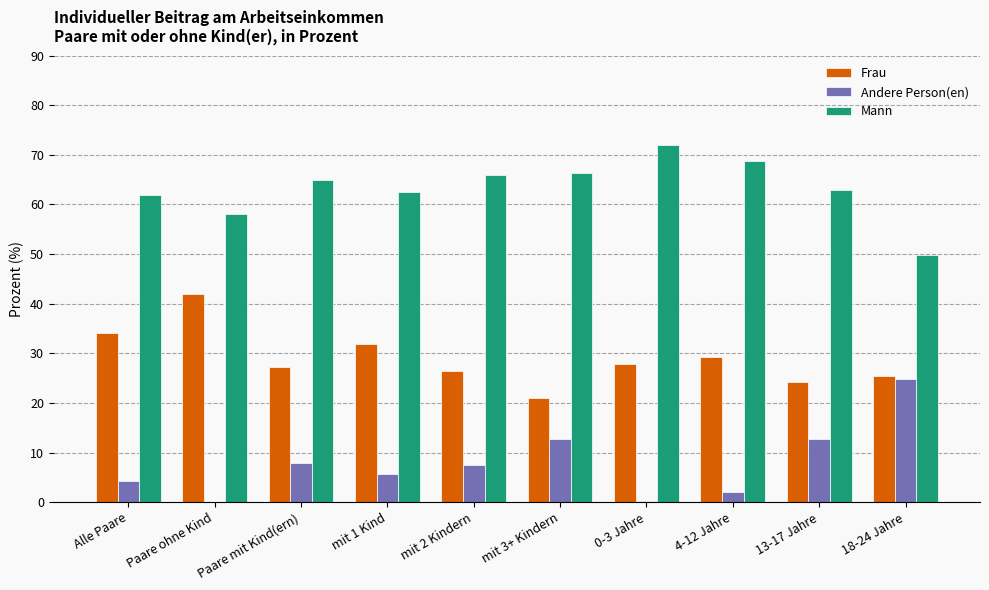

The Frau series shows 27.8 at 0-3 Jahre. True or false?

True